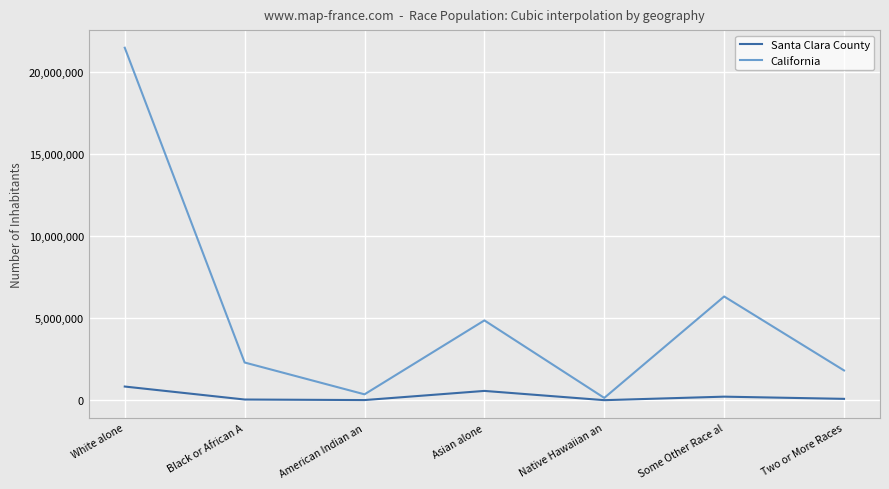

At which category does California reach its first local valley?

American Indian an